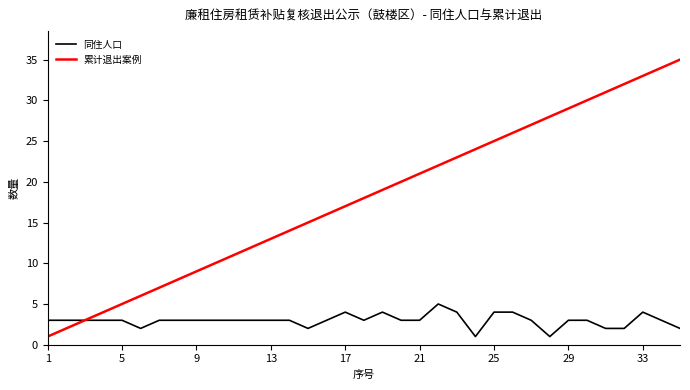

How many lines are shown in the chart?

2